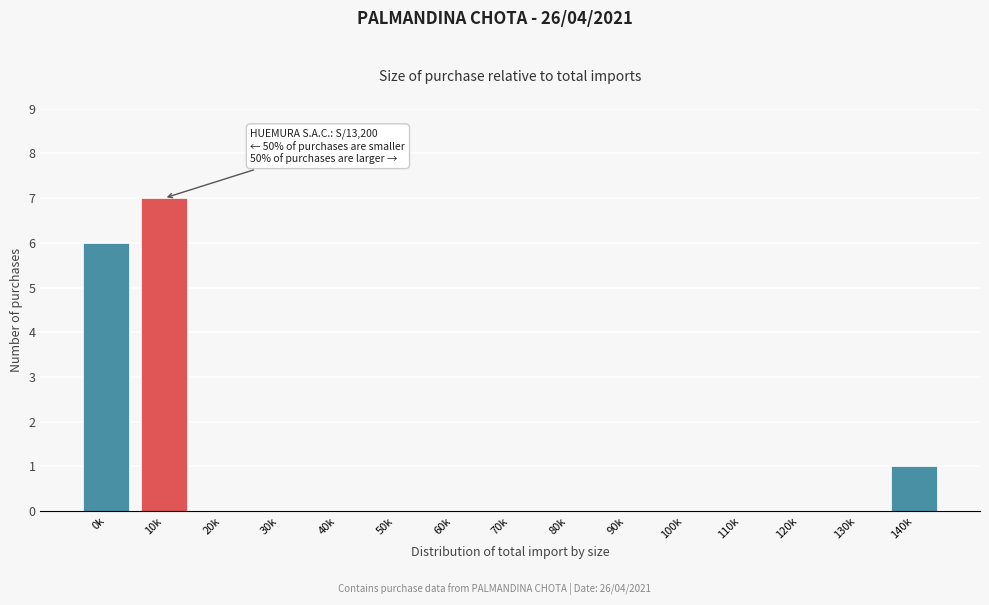

Reading left to right, what are all the values shown in this chart?

0k=6	10k=7	20k=0	30k=0	40k=0	50k=0	60k=0	70k=0	80k=0	90k=0	100k=0	110k=0	120k=0	130k=0	140k=1